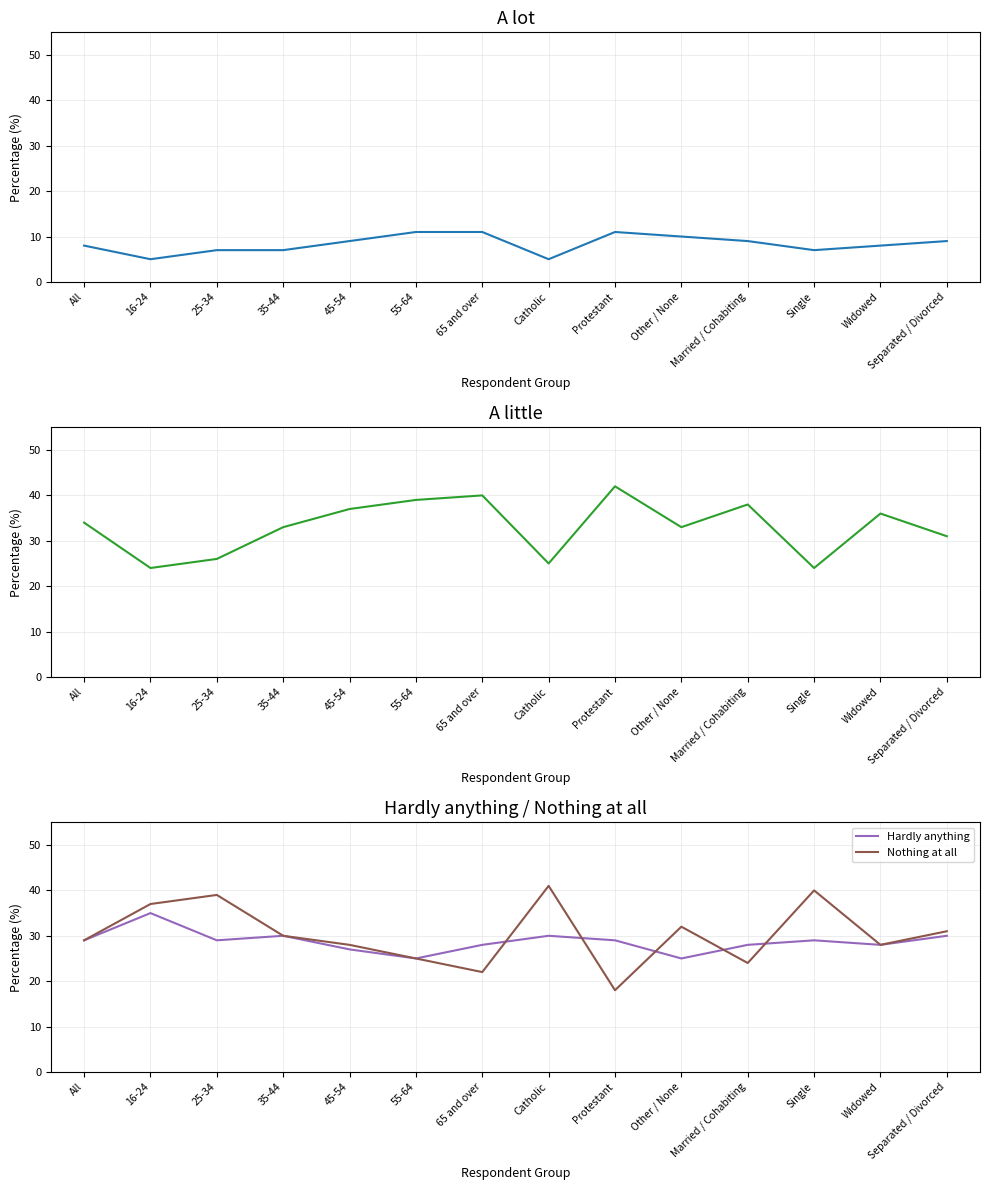

Reading left to right, list all the values displayed in this chart.

A lot: All=8	16-24=5	25-34=7	35-44=7	45-54=9	55-64=11	65 and over=11	Catholic=5	Protestant=11	Other / None=10	Married / Cohabiting=9	Single=7	Widowed=8	Separated / Divorced=9
A little: All=34	16-24=24	25-34=26	35-44=33	45-54=37	55-64=39	65 and over=40	Catholic=25	Protestant=42	Other / None=33	Married / Cohabiting=38	Single=24	Widowed=36	Separated / Divorced=31
Hardly anything: All=29	16-24=35	25-34=29	35-44=30	45-54=27	55-64=25	65 and over=28	Catholic=30	Protestant=29	Other / None=25	Married / Cohabiting=28	Single=29	Widowed=28	Separated / Divorced=30
Nothing at all: All=29	16-24=37	25-34=39	35-44=30	45-54=28	55-64=25	65 and over=22	Catholic=41	Protestant=18	Other / None=32	Married / Cohabiting=24	Single=40	Widowed=28	Separated / Divorced=31